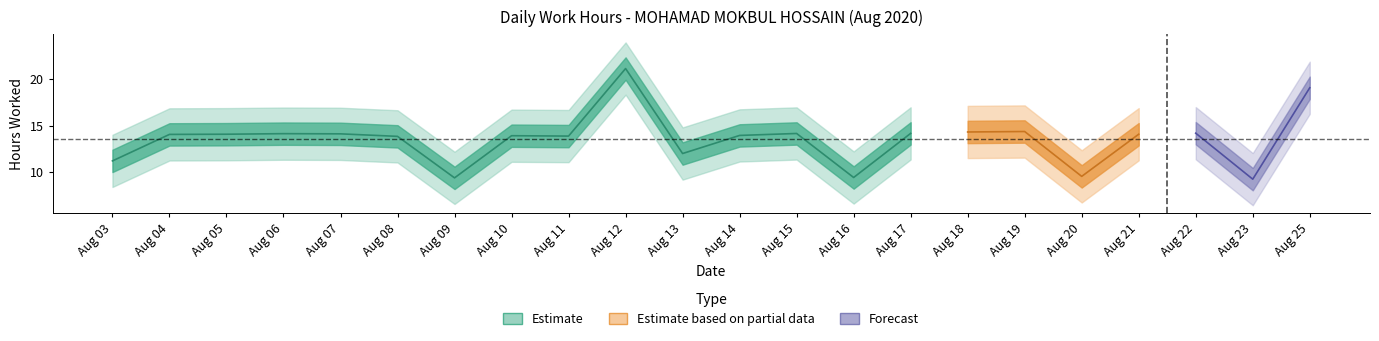

What is the change in value from 7 to 23?

-4.9